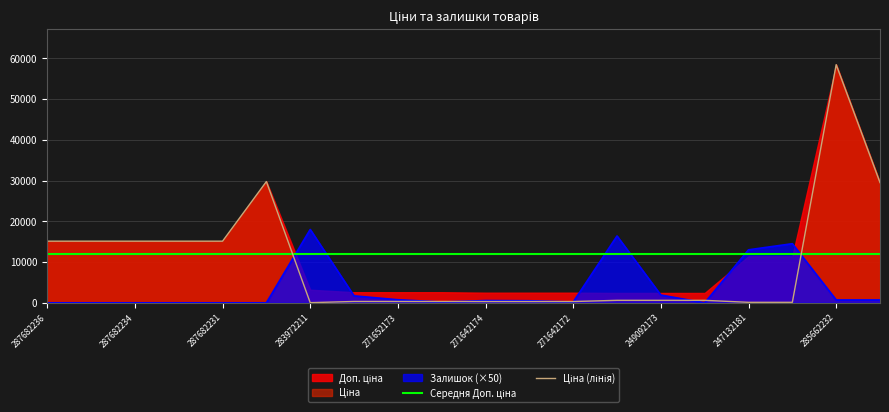

Is it true that Залишок (×50) equals 0.0 at 287682234?

True